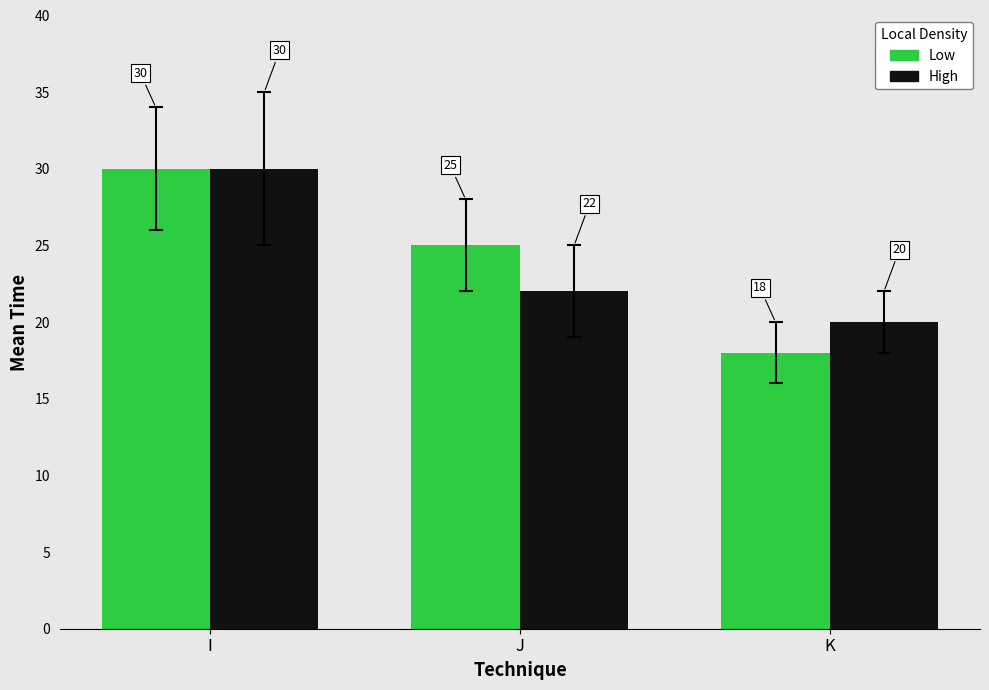

What is the sum of the Low values at J and K?

43